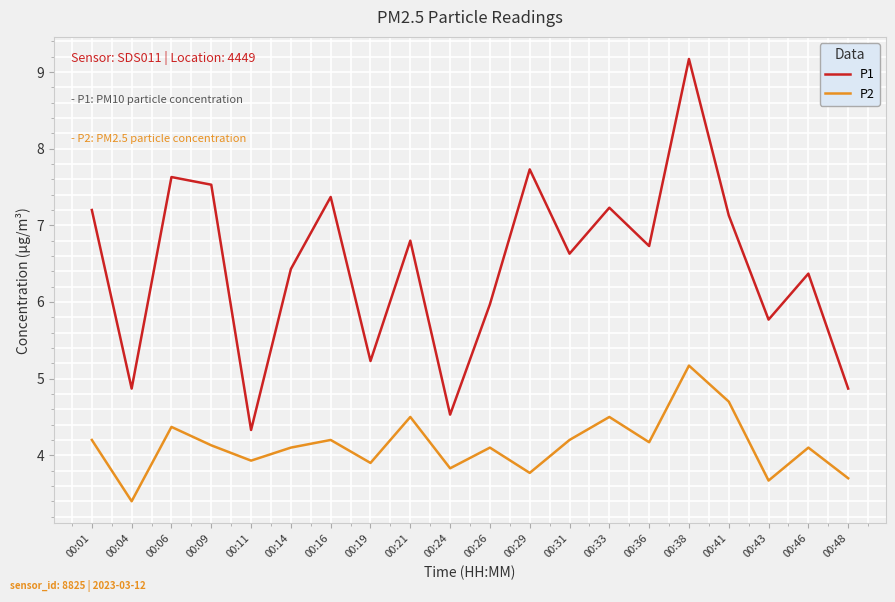

Which label corresponds to the largest value in the chart?

00:38